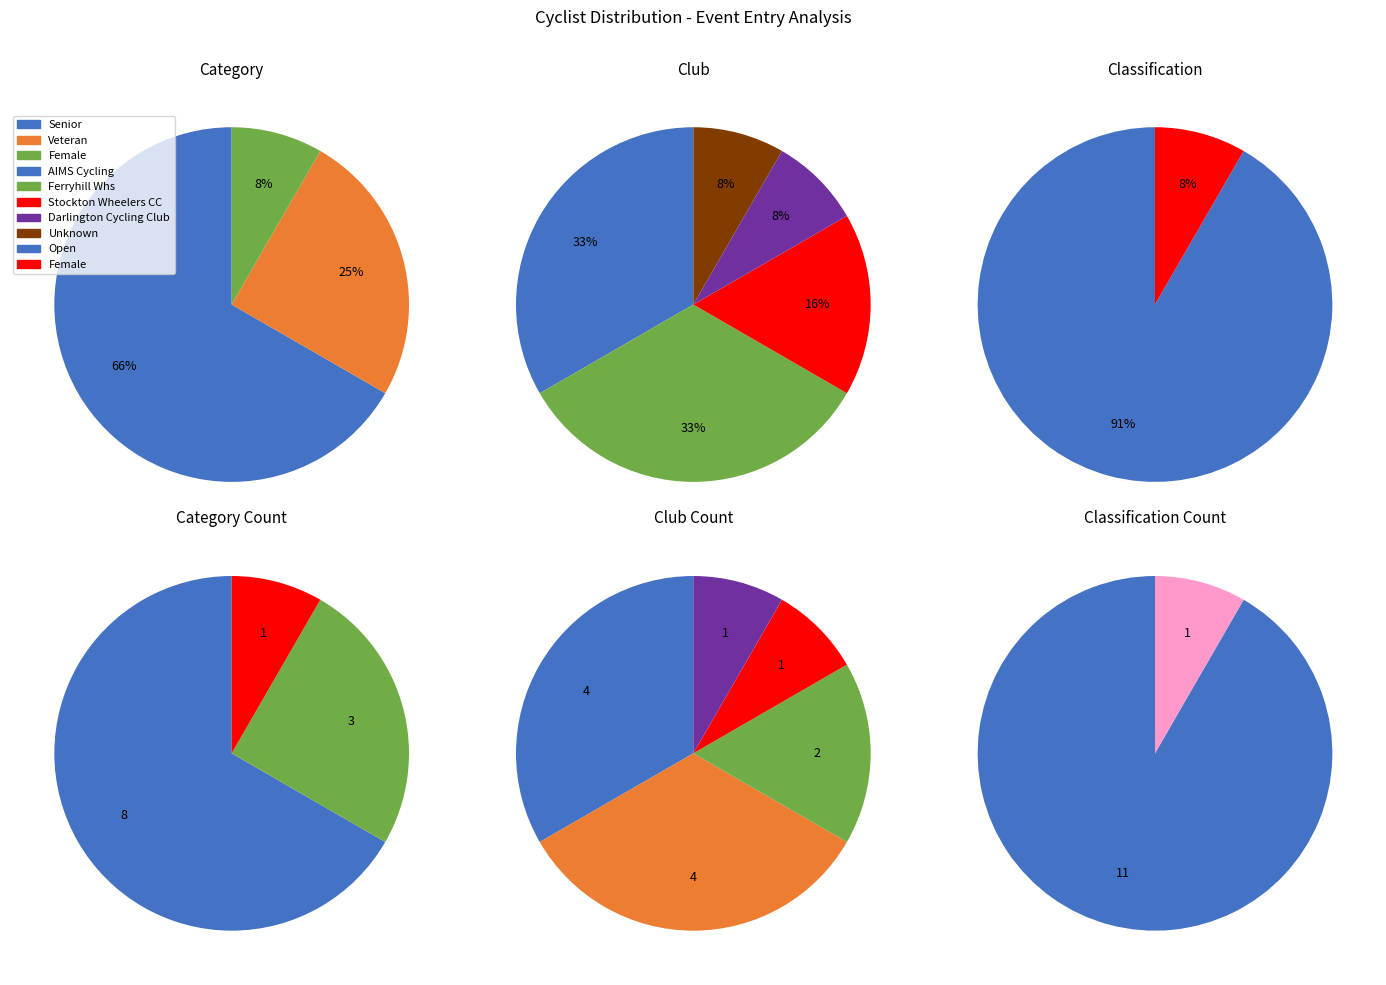

To the nearest percent, what is the difference between the largest and smallest slice percentages?

58%